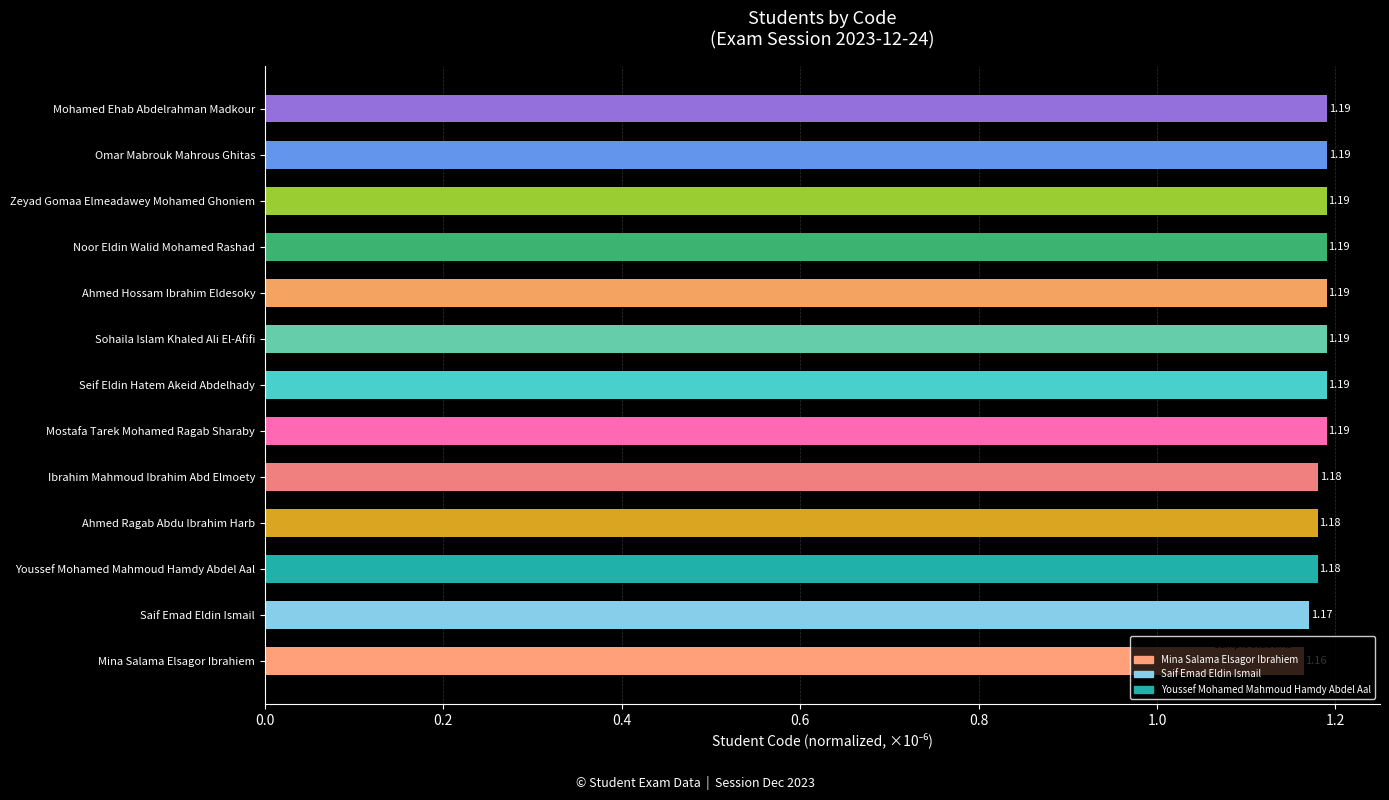

Where is the data nearest to the value 1?

Mina Salama Elsagor Ibrahiem